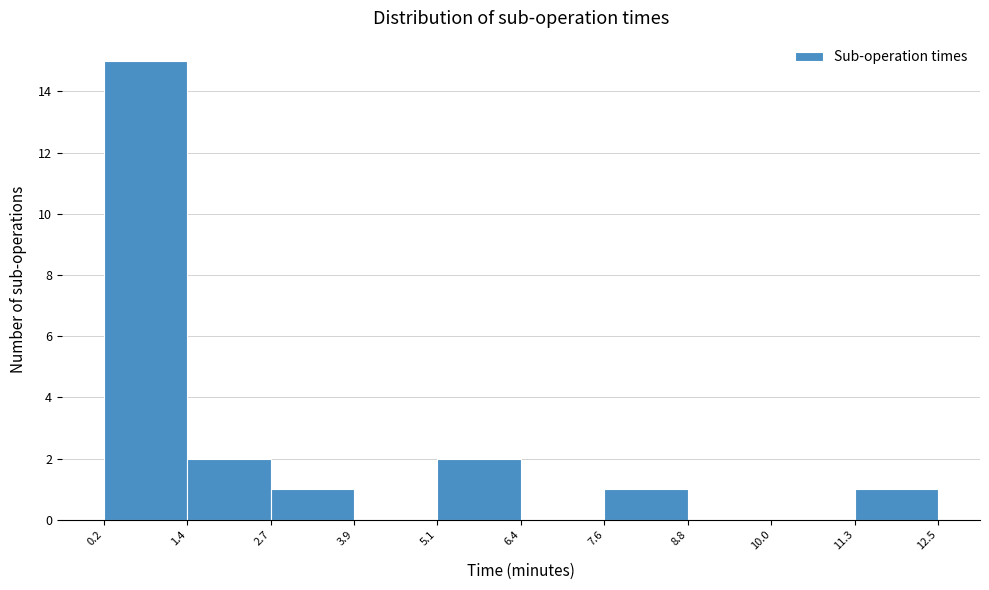

Reading left to right, list every bar in this chart as the range it spans on the x-axis followed by its height. The values are not printed on the chart, so give them approximately, as read against the axis.

0.2 to 1.4: 15
1.4 to 2.7: 2
2.7 to 3.9: 1
3.9 to 5.1: 0
5.1 to 6.4: 2
6.4 to 7.6: 0
7.6 to 8.8: 1
8.8 to 10.0: 0
10.0 to 11.3: 0
11.3 to 12.5: 1